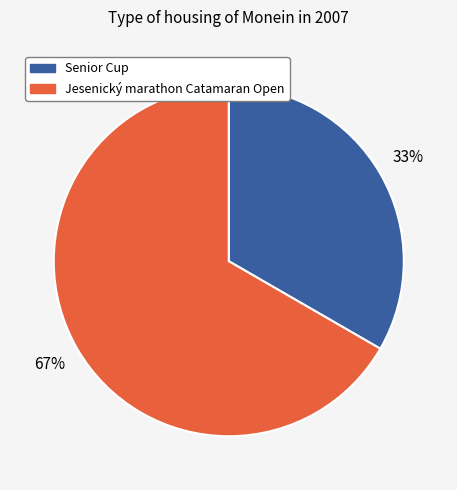

To the nearest percent, what is the average slice percentage?

50%